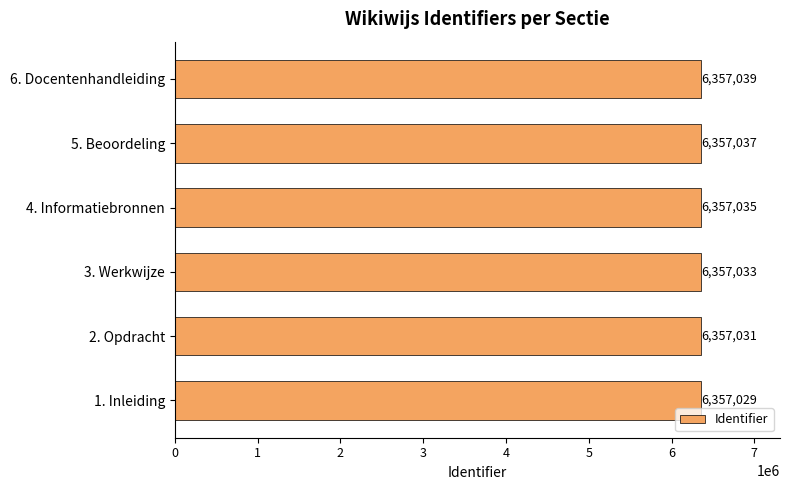

At which category does the chart reach its peak across all series?

6. Docentenhandleiding